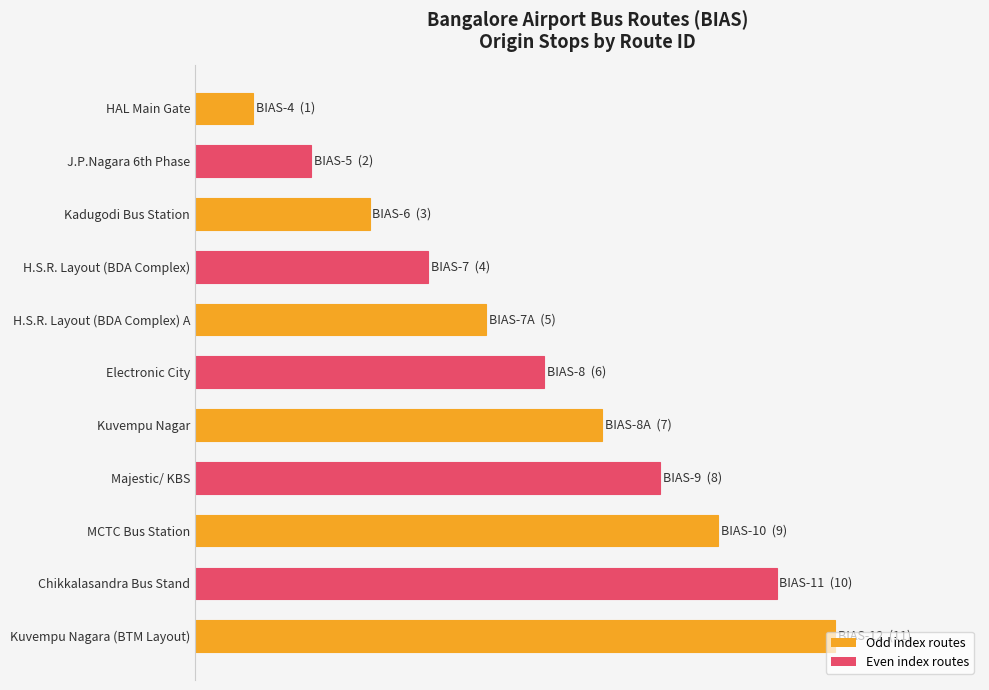

Are the bars horizontal?

Yes